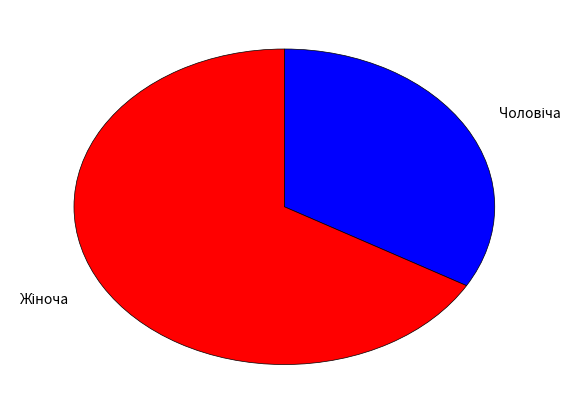

Is there any slice that represents more than half of the pie?

Yes